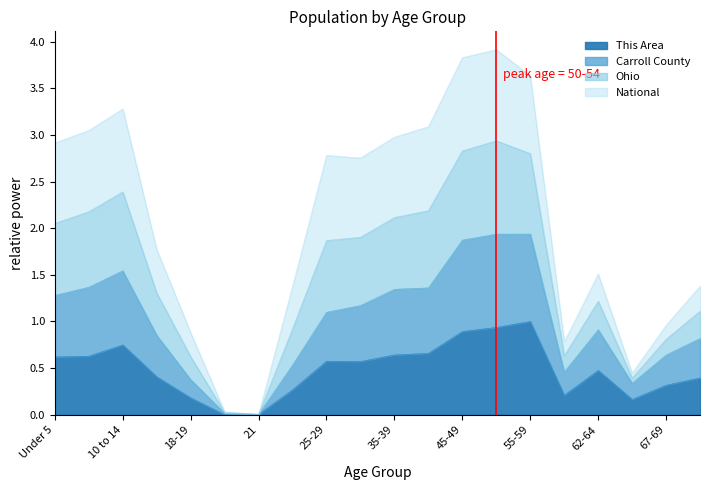

In This Area, how many points are higher than both neighbors (excluding endpoints)?

4